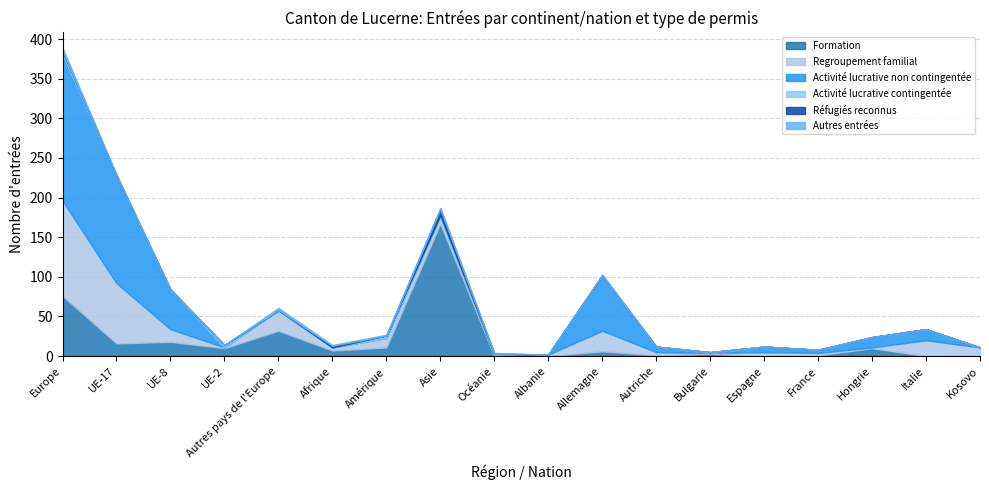

Count the number of data series in this chart.

6